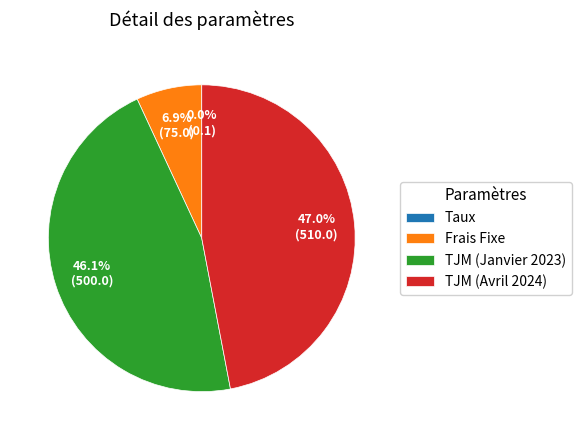

Which slice is the largest?

TJM (Avril 2024)